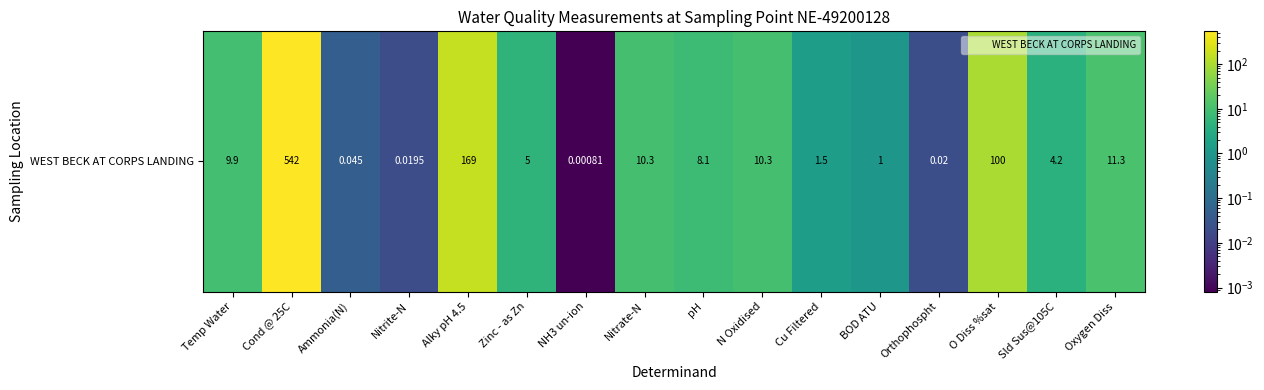

Which has a higher value, Ammonia(N) or Alky pH 4.5?

Alky pH 4.5